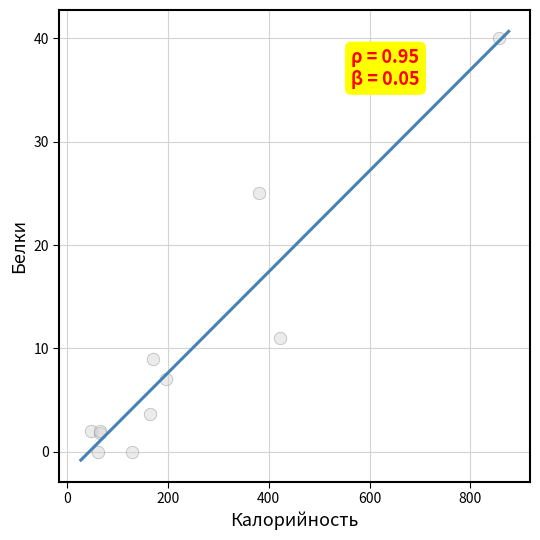

What Y value in the scatter plot is closest to 20?

25.0